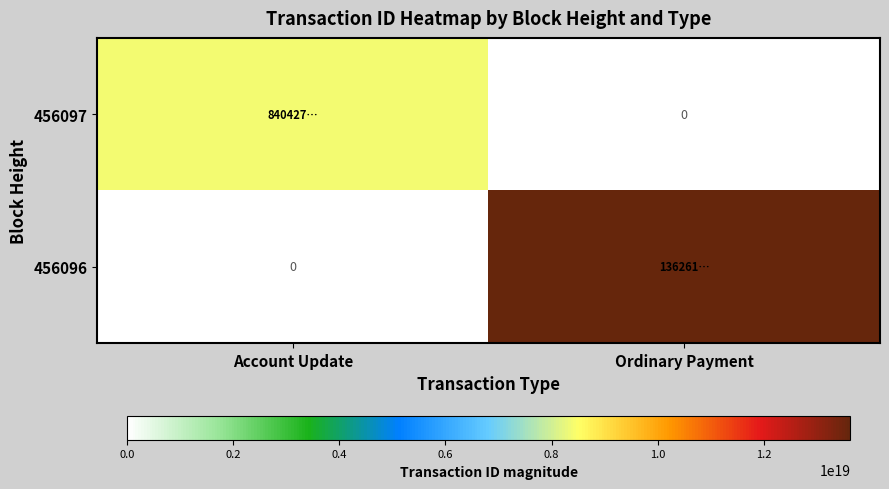

Which series changed the most between Account Update and Ordinary Payment?

456096